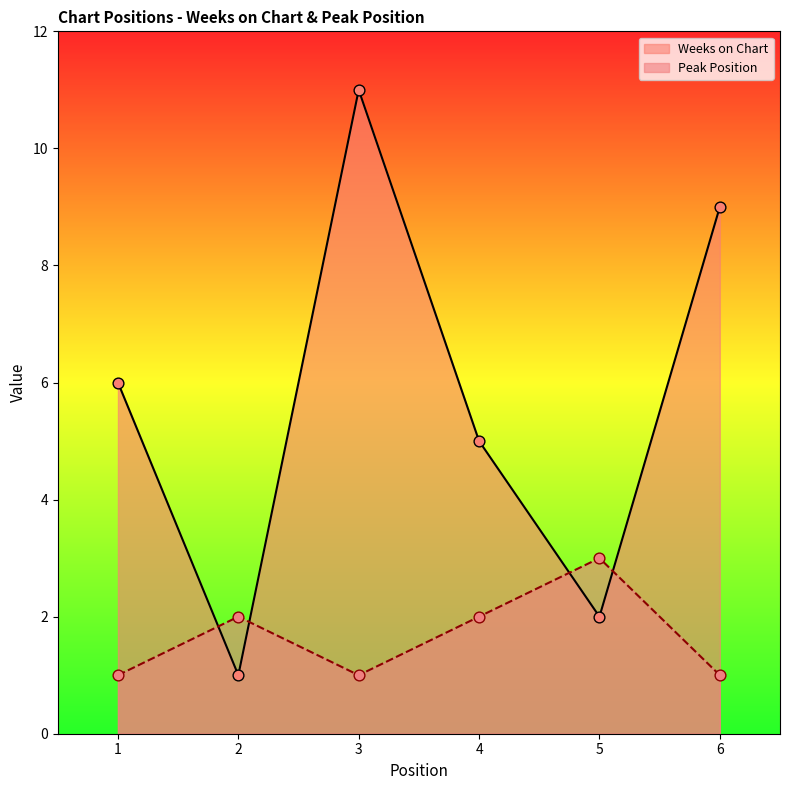

Which series has the largest total across all categories?

Weeks on Chart